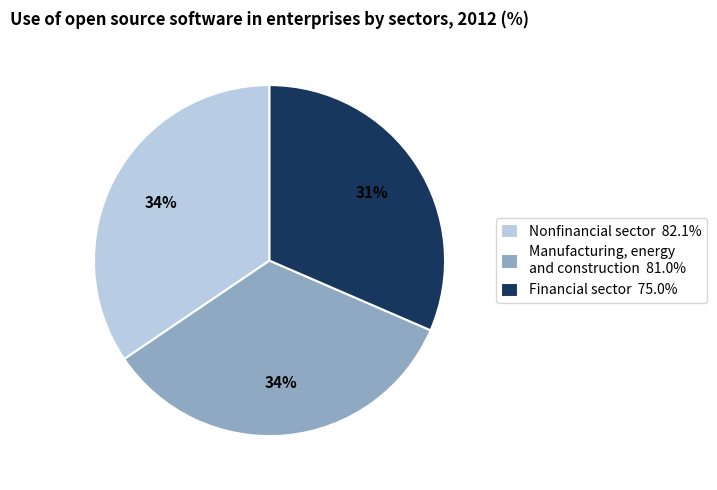

How many slices are in this pie chart?

3